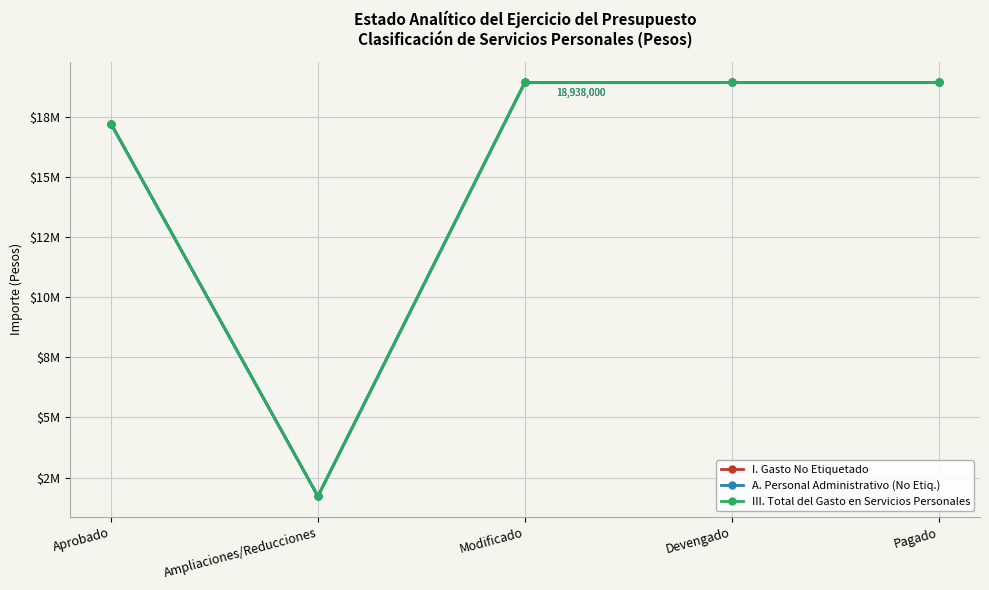

What is the sum of all A. Personal Administrativo (No Etiq.) values?

75751999